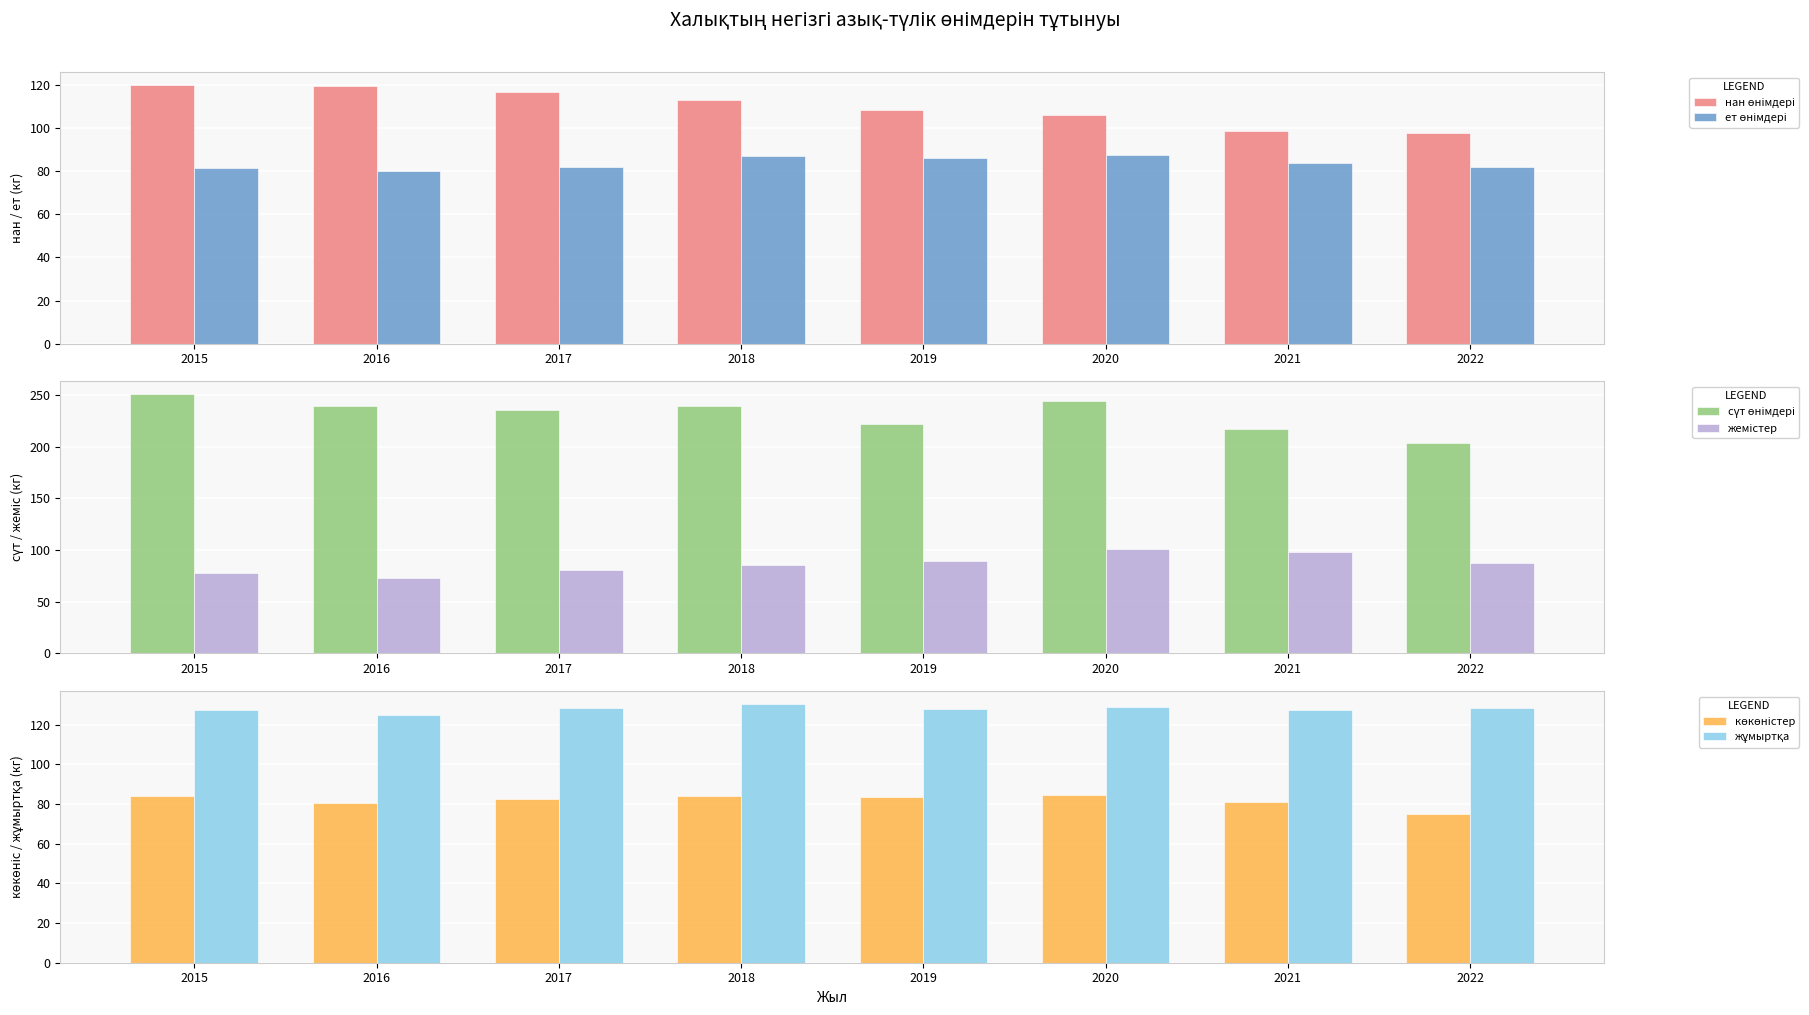

What is the maximum value shown in the chart?

250.8